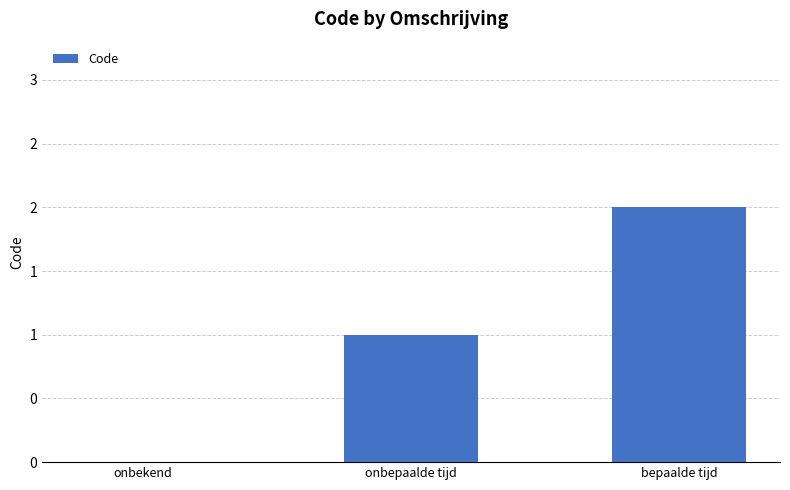

Are the bars horizontal?

No